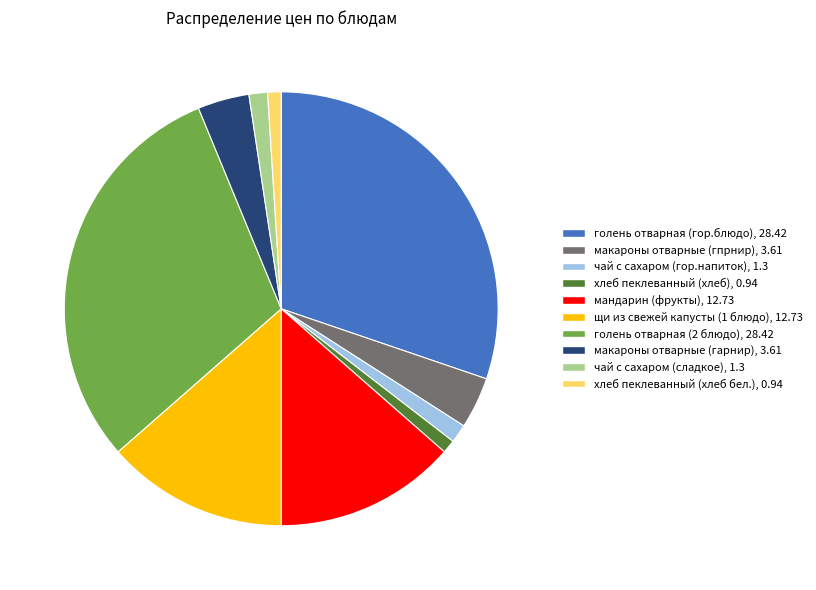

Between голень отварная (гор.блюдо) and щи из свежей капусты (1 блюдо), which is larger?

голень отварная (гор.блюдо)